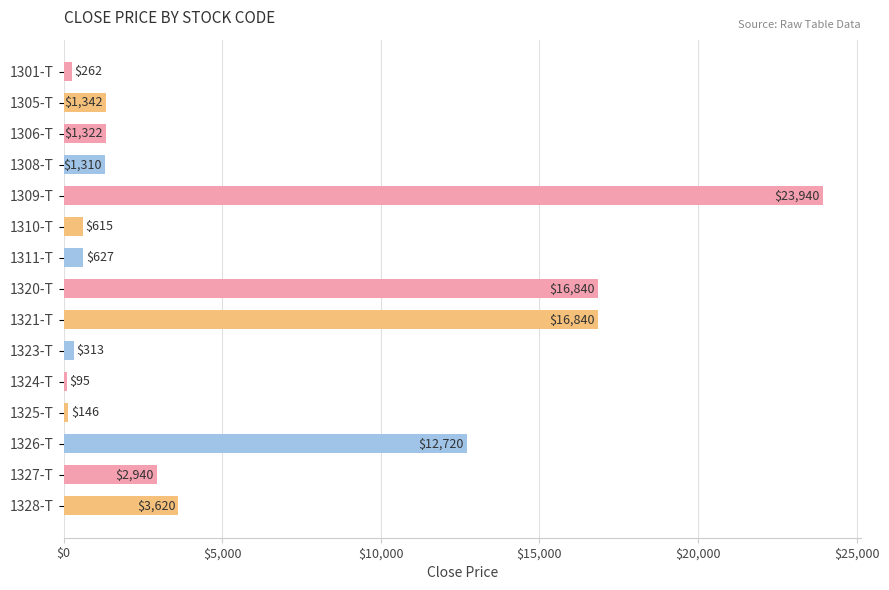

Reading top to bottom, extract all data points from this chart.

262	1342	1322	1310	23940	615	627	16840	16840	313	95	146	12720	2940	3620